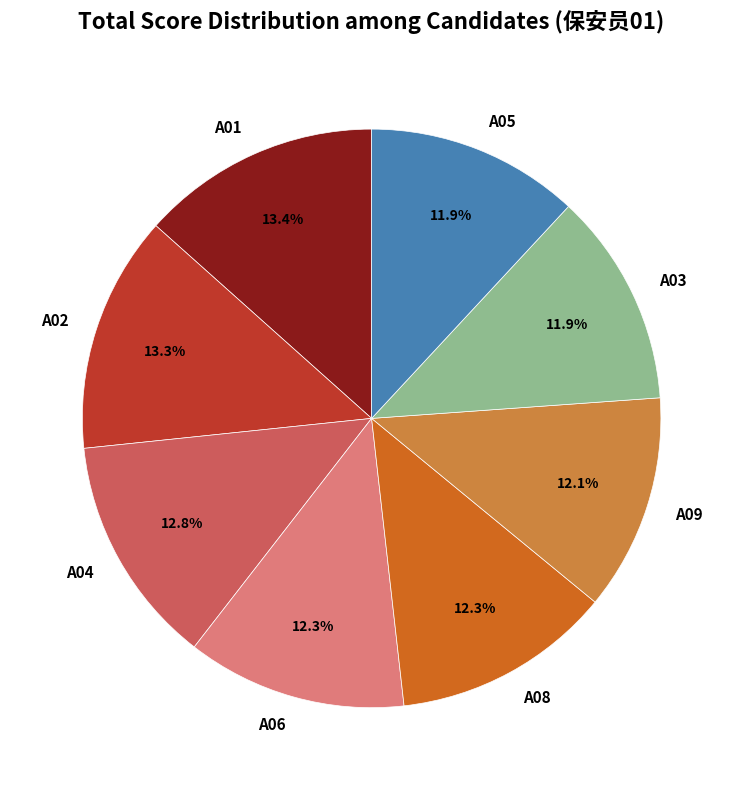

Which has a higher value, A04 or A09?

A04